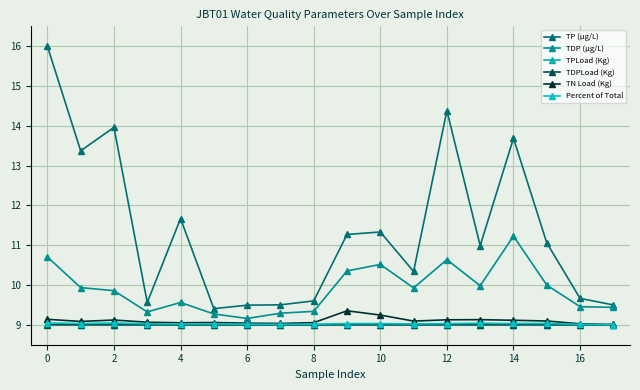

How many lines are shown in the chart?

6